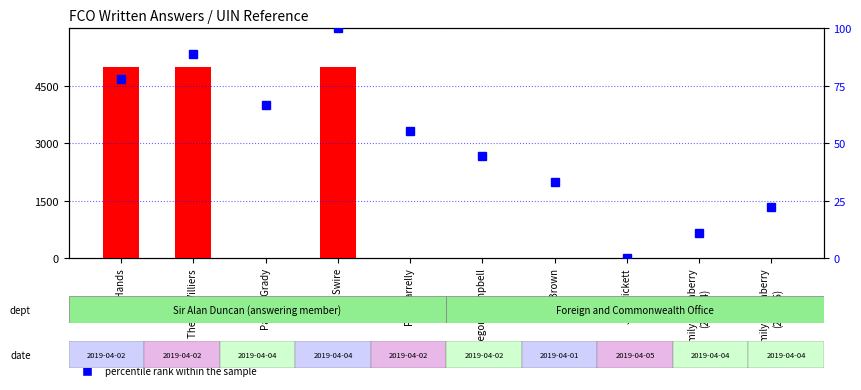

At how many categories does at least one series exceed 4237?

3